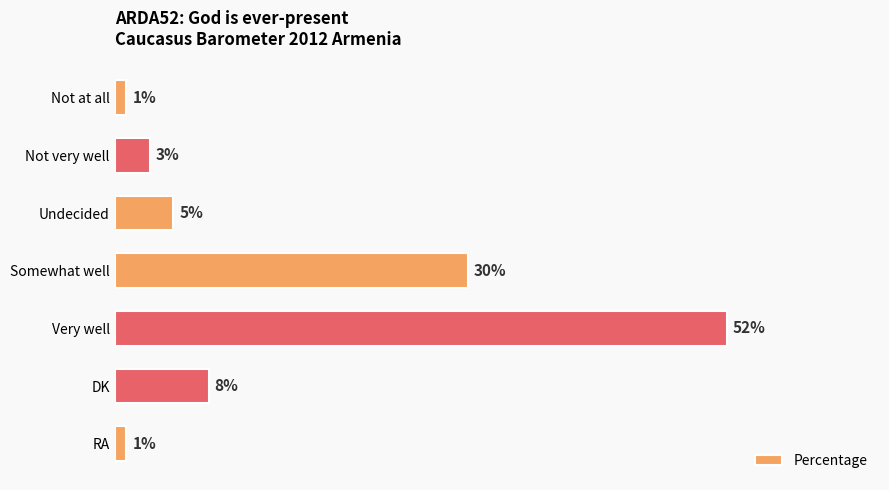

Which has a higher value, Not very well or Somewhat well?

Somewhat well